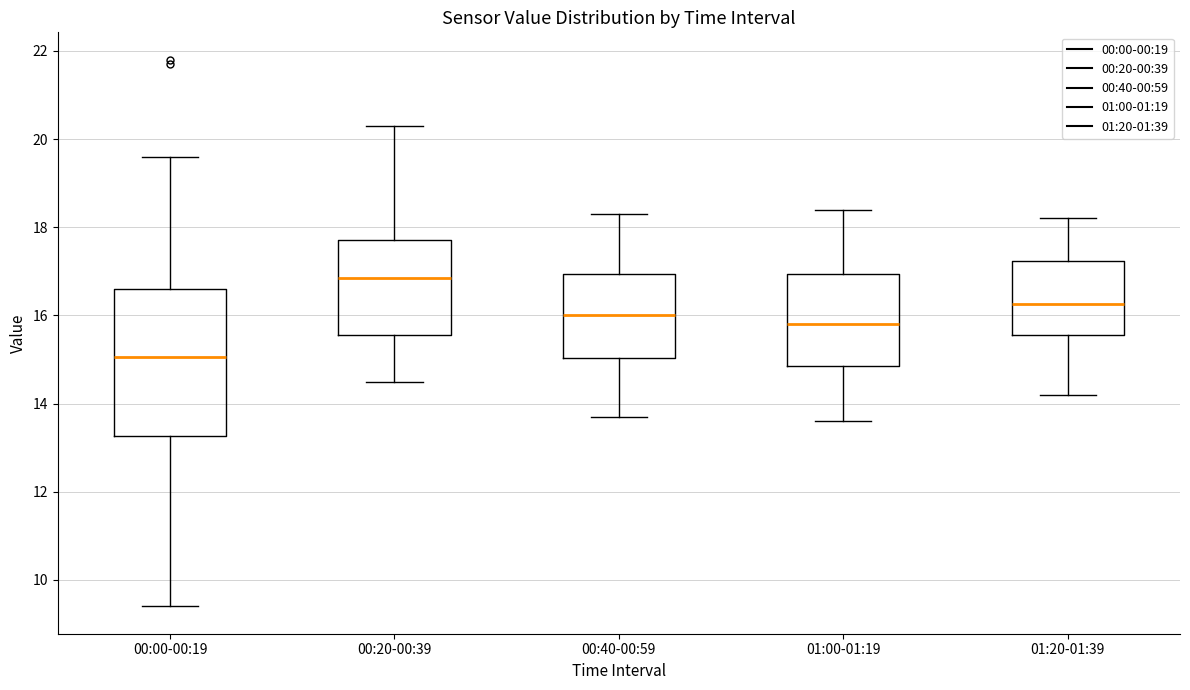

Reading left to right, read every box against the y-axis: the position of its median line, the range the box covers, and the ends of its whiskers. The values are not printed on the chart, so give them approximately, as read against the axis.

00:00-00:19: median 15.0, box 13.2 to 16.6, whiskers 9.4 to 19.6
00:20-00:39: median 16.8, box 15.6 to 17.8, whiskers 14.6 to 20.4
00:40-00:59: median 16.0, box 15.0 to 17.0, whiskers 13.8 to 18.4
01:00-01:19: median 15.8, box 14.8 to 17.0, whiskers 13.6 to 18.4
01:20-01:39: median 16.2, box 15.6 to 17.2, whiskers 14.2 to 18.2